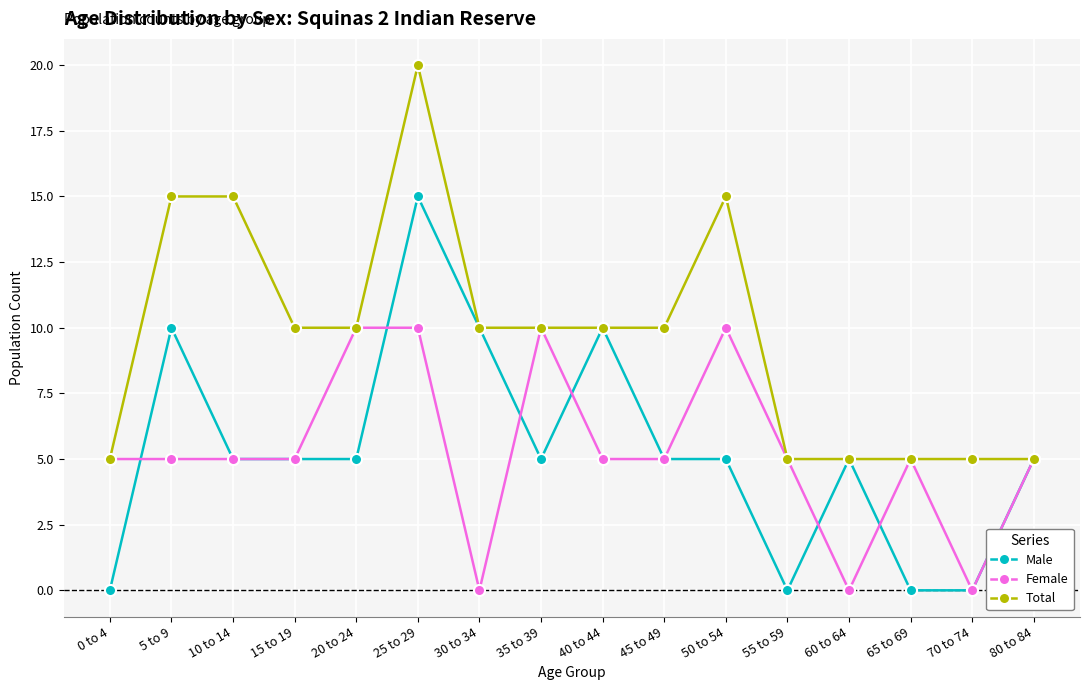

What is the value of the Male point at the 6th from the left?

15